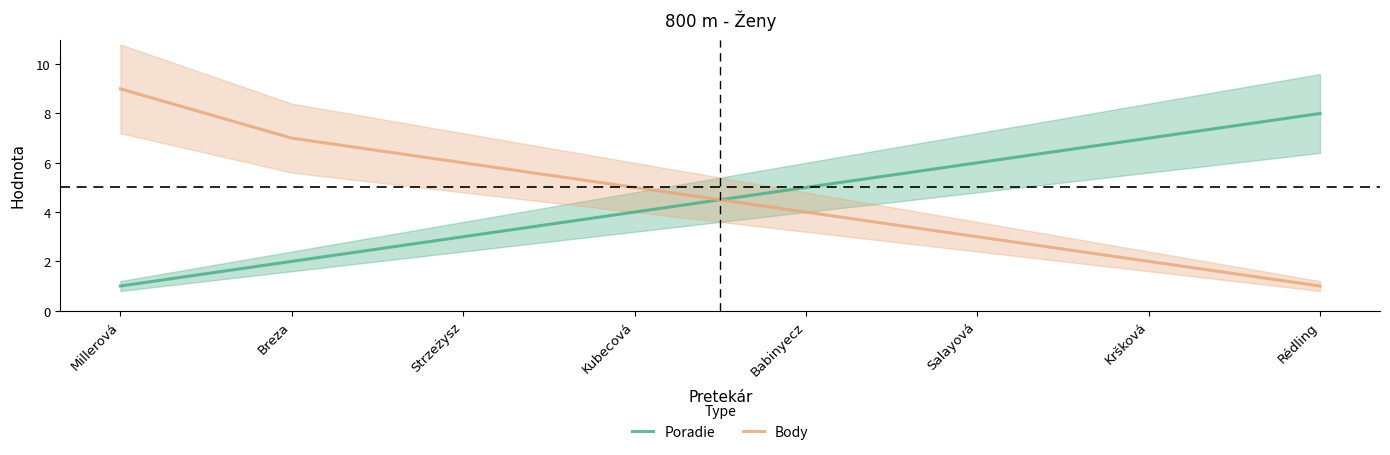

Which category has the lowest value in the Poradie series?

Millerová